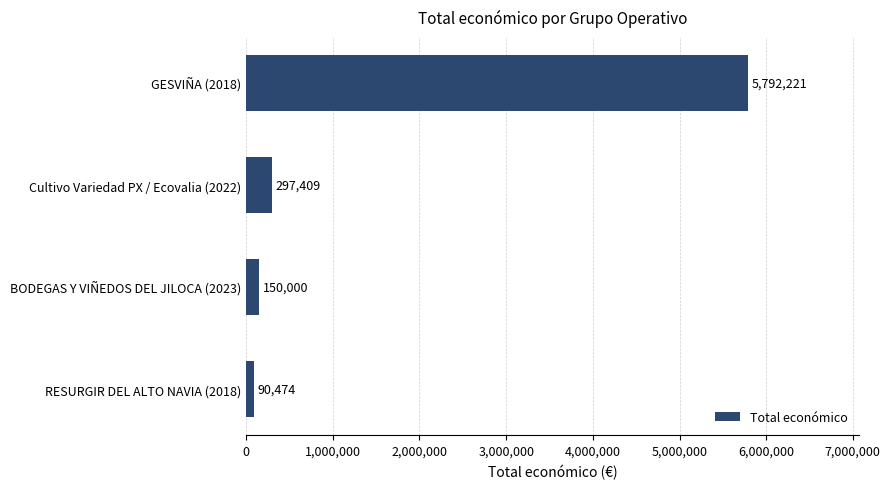

Where is the data nearest to the value 2941347?

Cultivo Variedad PX / Ecovalia (2022)